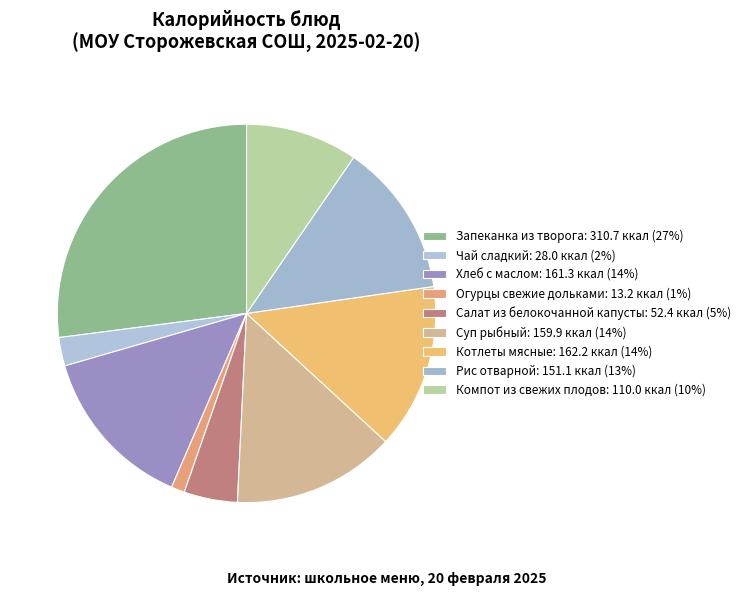

Which slice is the largest?

Запеканка из творога